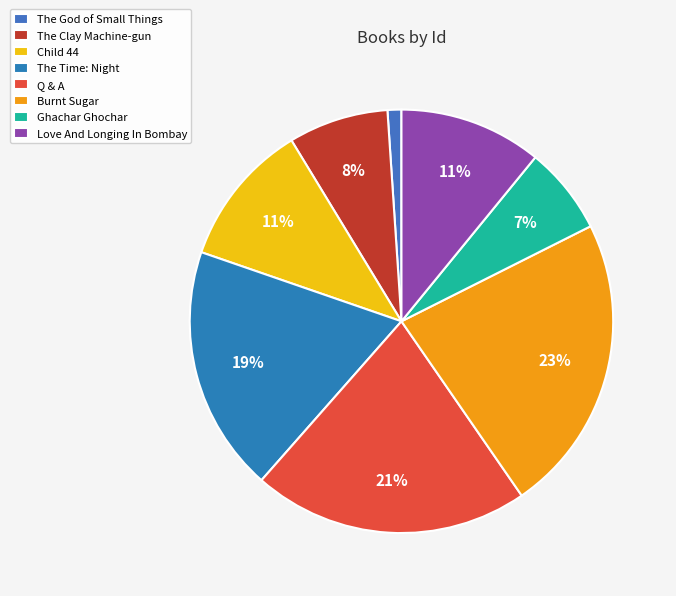

Which category has the biggest portion of the pie?

Burnt Sugar